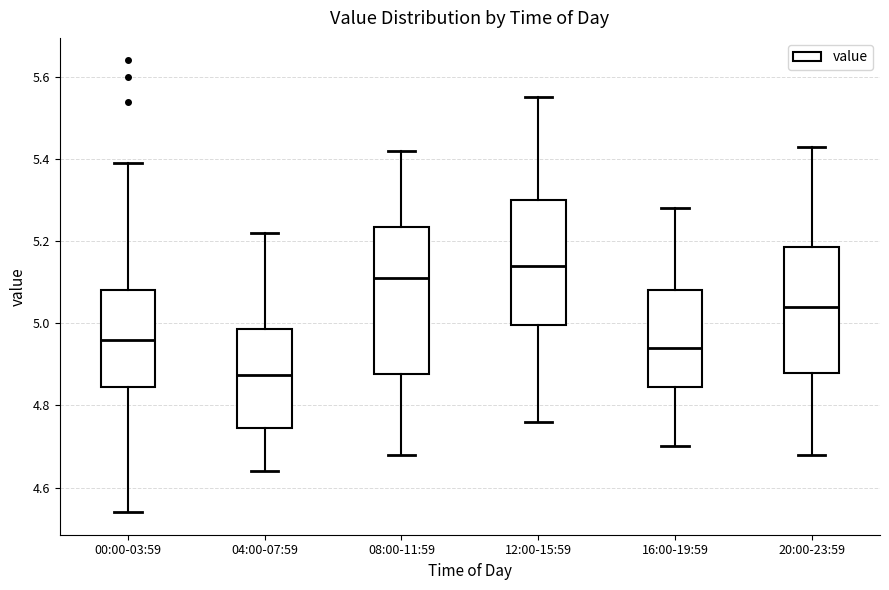

Reading left to right, read every box against the y-axis: the position of its median line, the range the box covers, and the ends of its whiskers. The values are not printed on the chart, so give them approximately, as read against the axis.

00:00-03:59: median 4.96, box 4.84 to 5.08, whiskers 4.54 to 5.40
04:00-07:59: median 4.88, box 4.74 to 4.98, whiskers 4.64 to 5.22
08:00-11:59: median 5.12, box 4.88 to 5.24, whiskers 4.68 to 5.42
12:00-15:59: median 5.14, box 5.00 to 5.30, whiskers 4.76 to 5.56
16:00-19:59: median 4.94, box 4.84 to 5.08, whiskers 4.70 to 5.28
20:00-23:59: median 5.04, box 4.88 to 5.18, whiskers 4.68 to 5.44